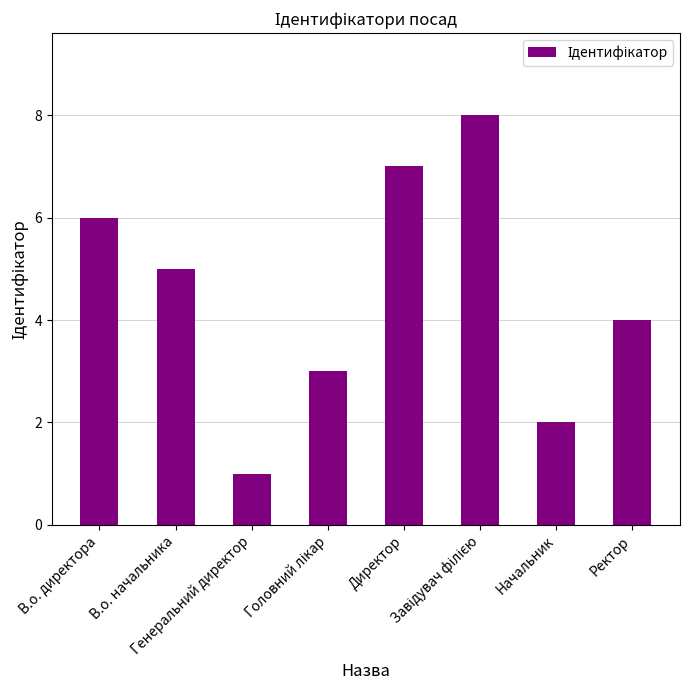

How many data points are less than 5?

4